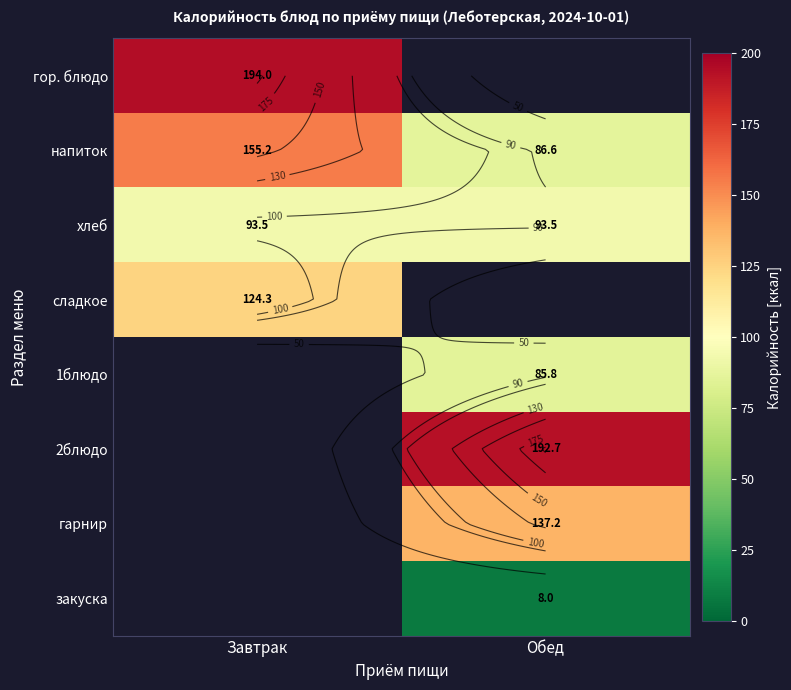

Which category has the highest value across all series?

Завтрак